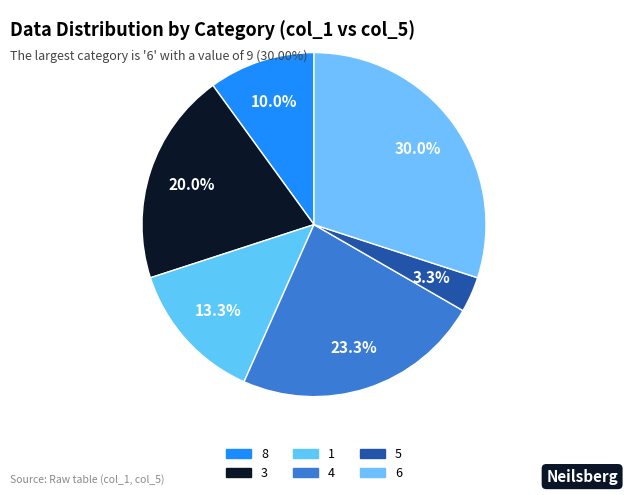

Count the number of slices in the pie.

6